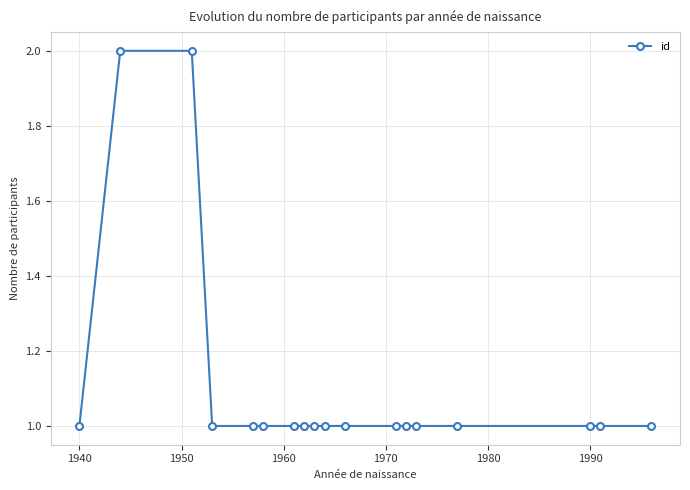

What is the value of the 10th point from the left?

1